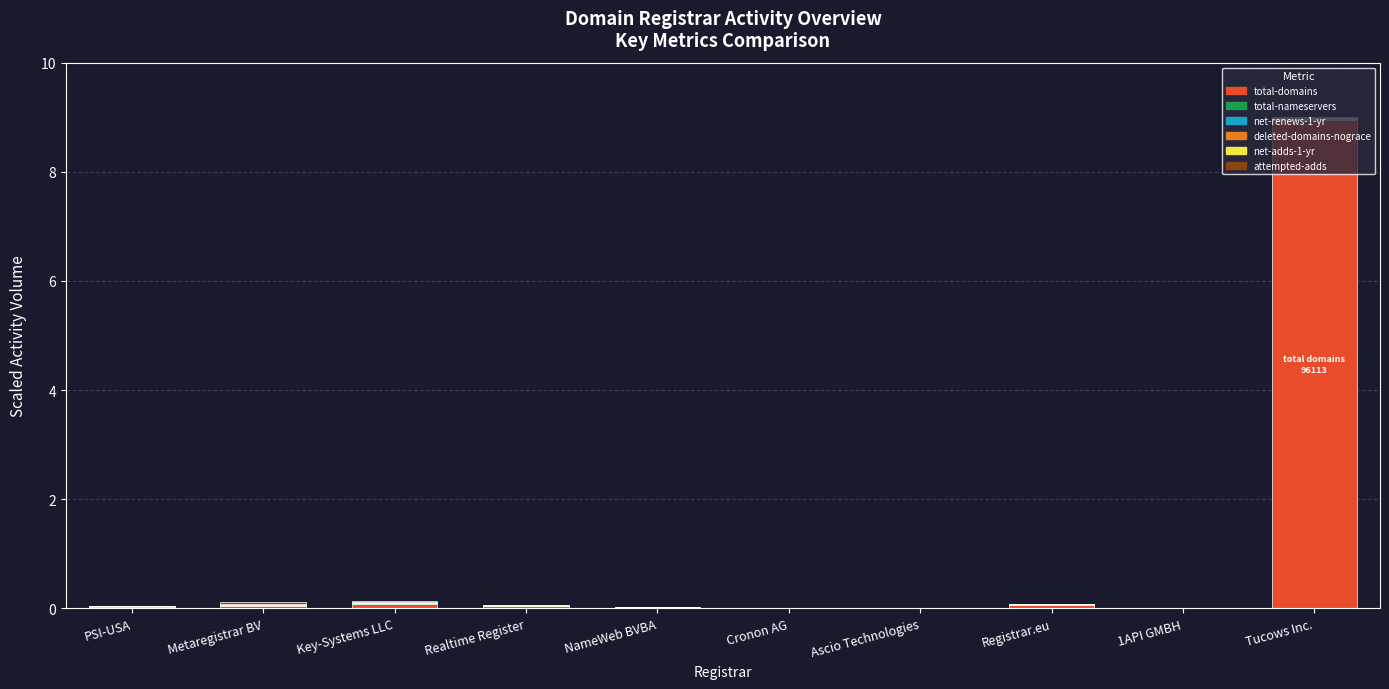

How many data points does each series have?

10